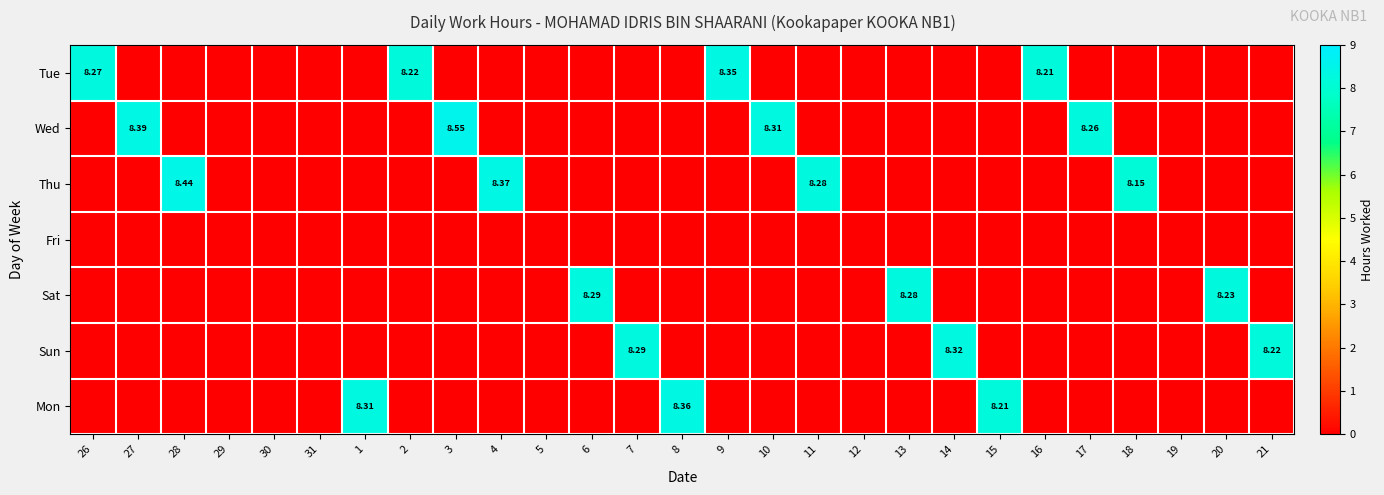

Is it true that Tue equals 0.0 at 30?

True